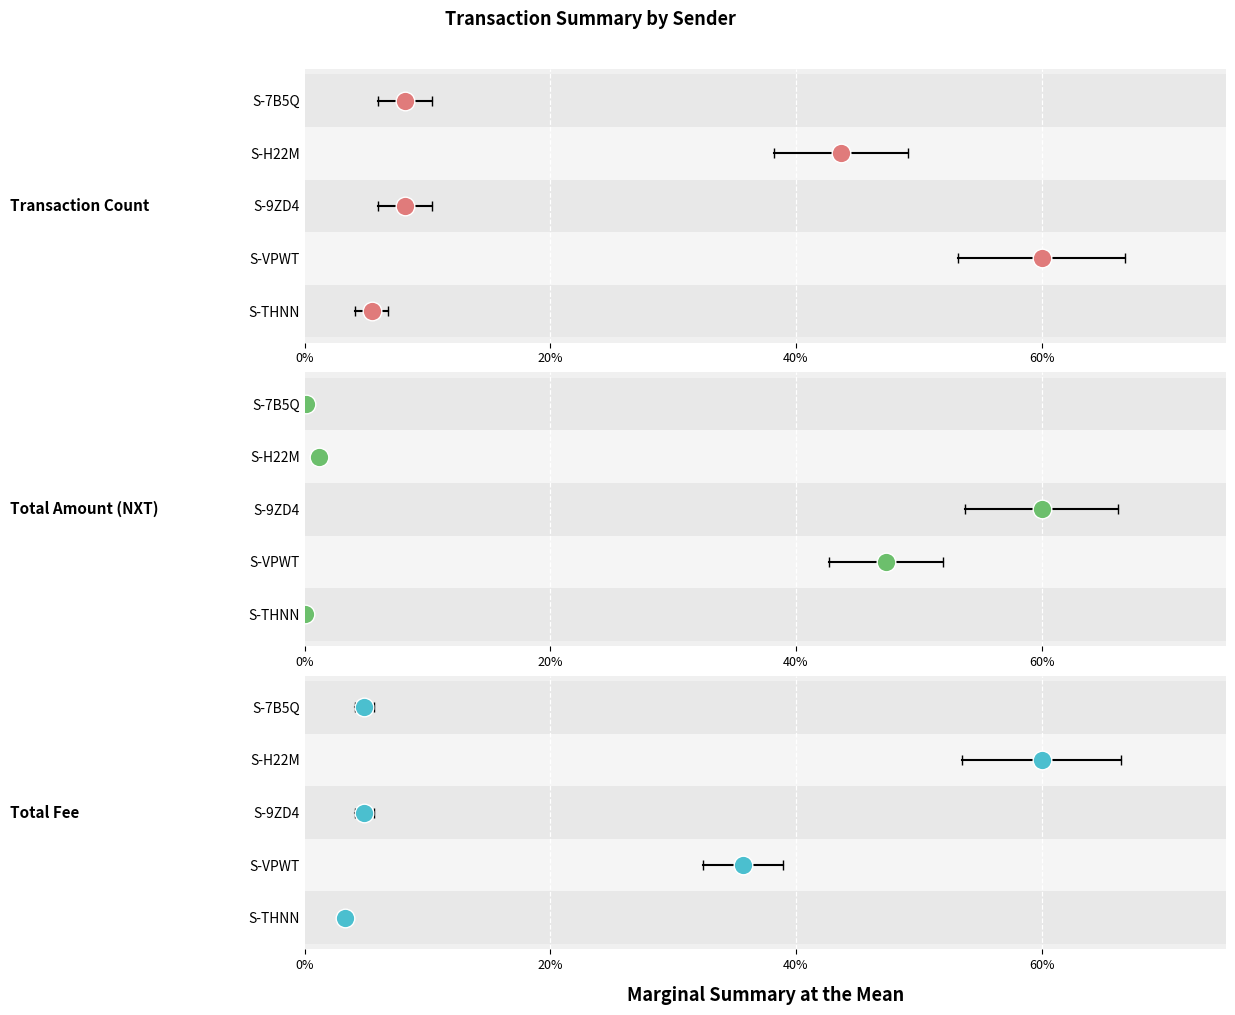

Is the value of Transaction Count at 4 greater than the value of Total Amount (NXT) at 20%?

Yes